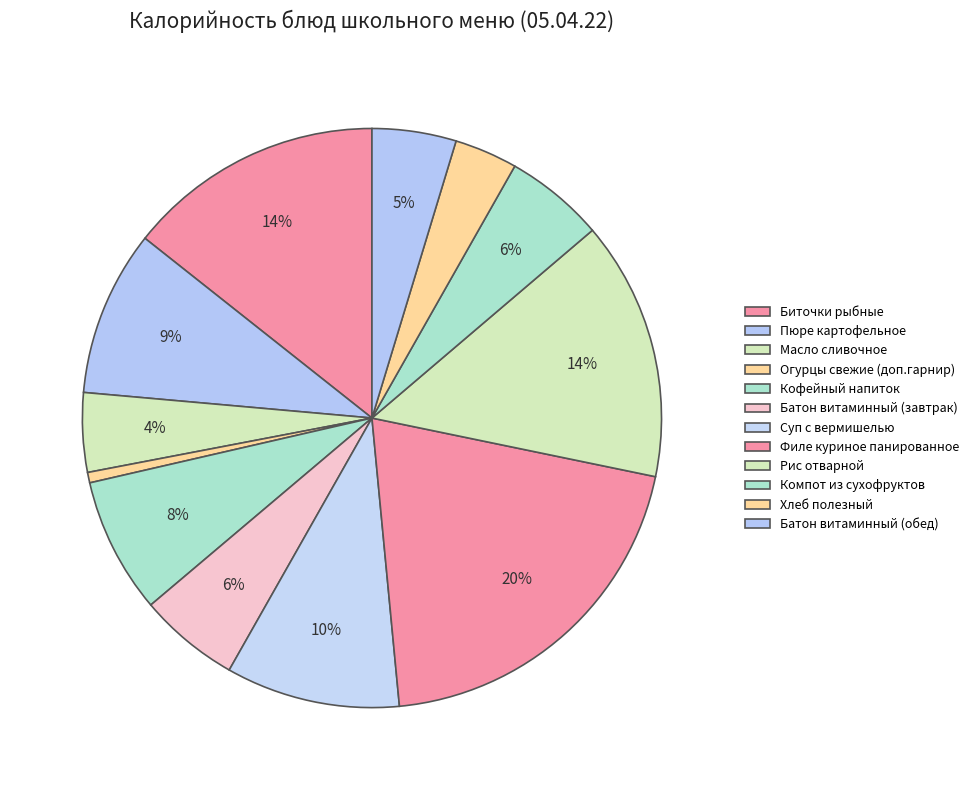

What percentage do Филе куриное панированное and Компот из сухофруктов together represent?

25.8%